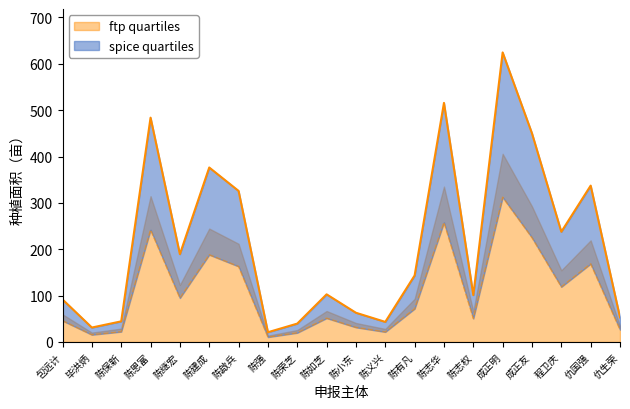

Where is the first local maximum for ftp quartiles?

陈恩富